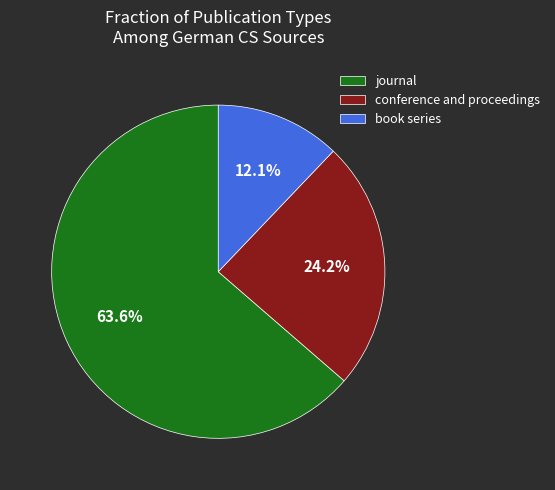

What is the smallest slice in the pie chart?

book series